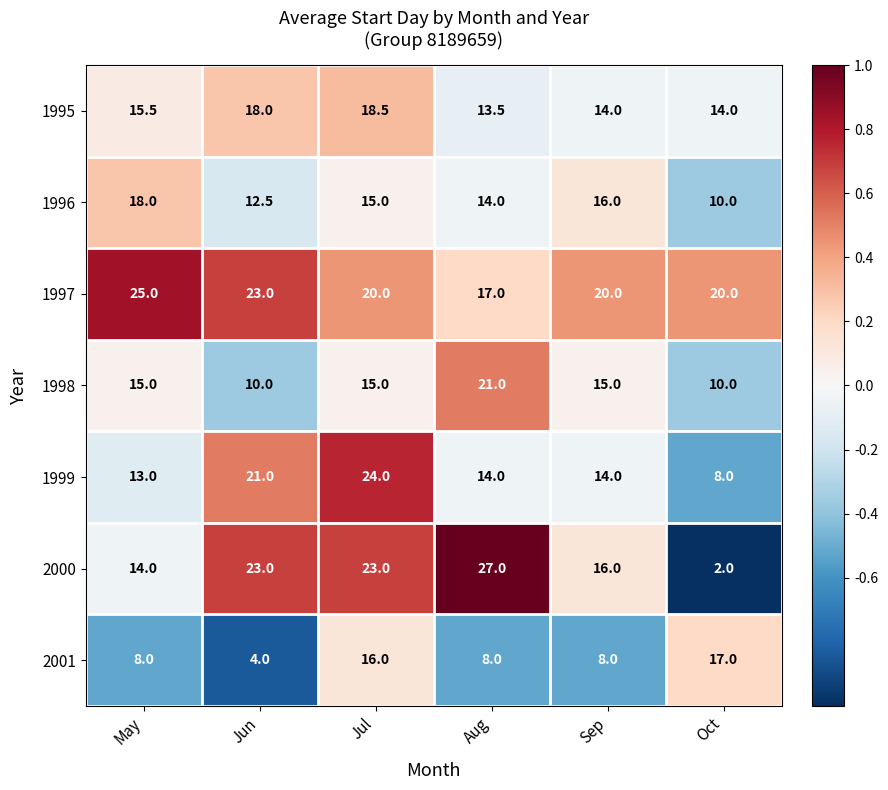

Is the value of 1997 at Sep greater than the value of 1996 at Sep?

Yes